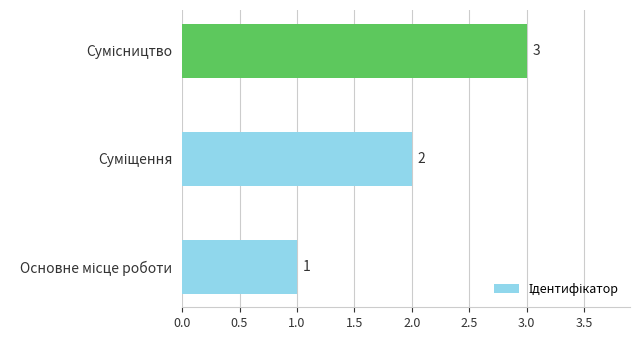

How many series are shown in this chart?

1